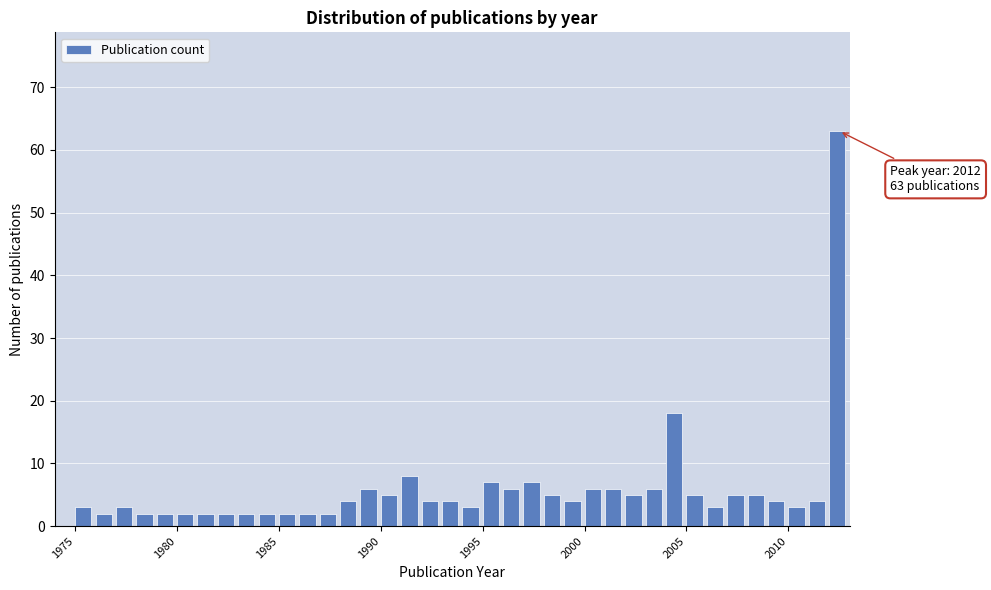

Read against the x-axis, roughly where is the centre of the tallest bar?

2012.5